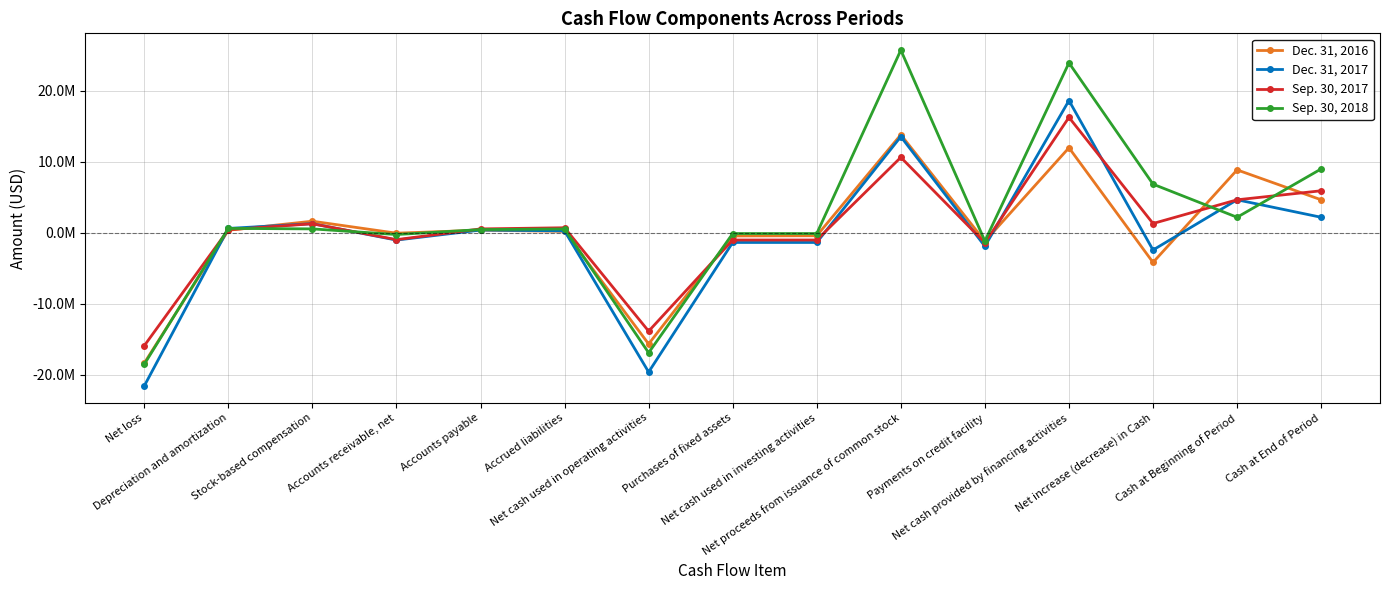

What is the value of the Dec. 31, 2017 point at the 7th from the left?

-19650726